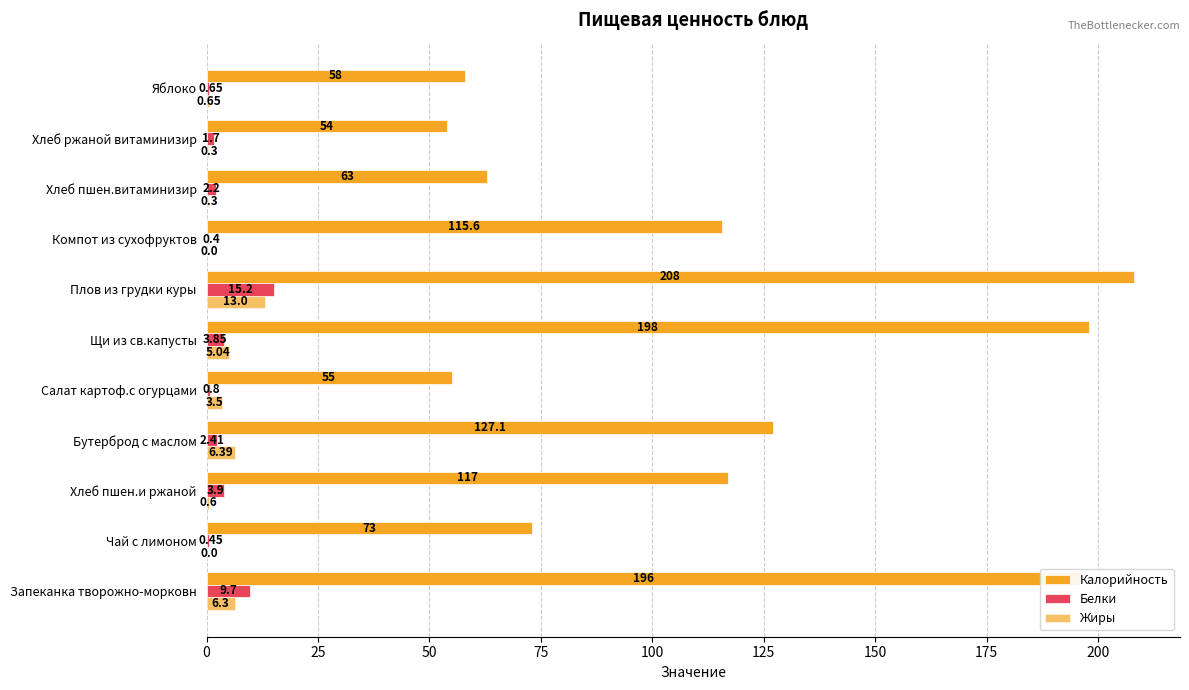

How many values in the Белки series exceed 2?

6